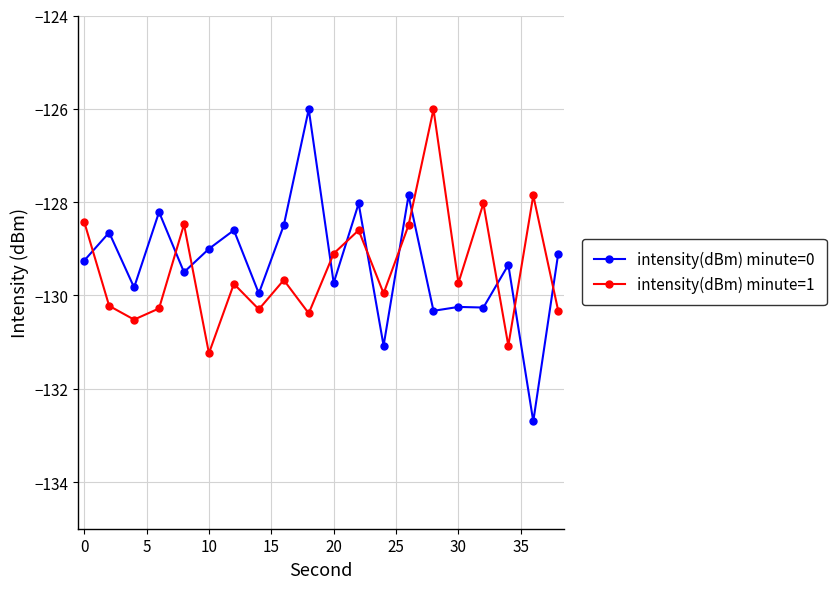

True or false: intensity(dBm) minute=0 has more than 1 points higher than both neighbors.

True